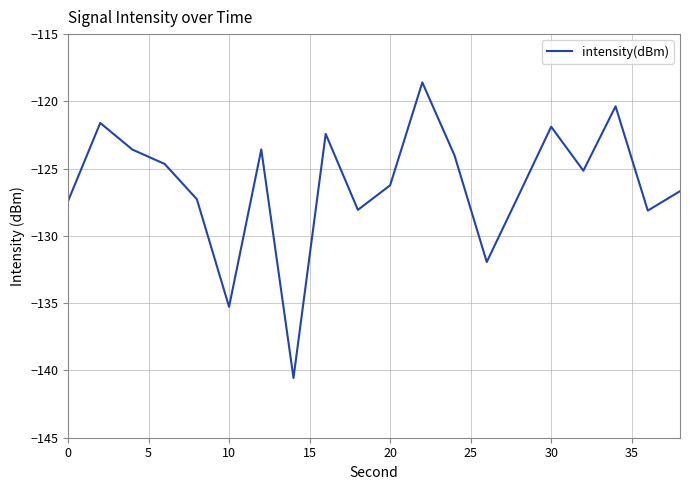

What is the greatest value displayed?

-118.6